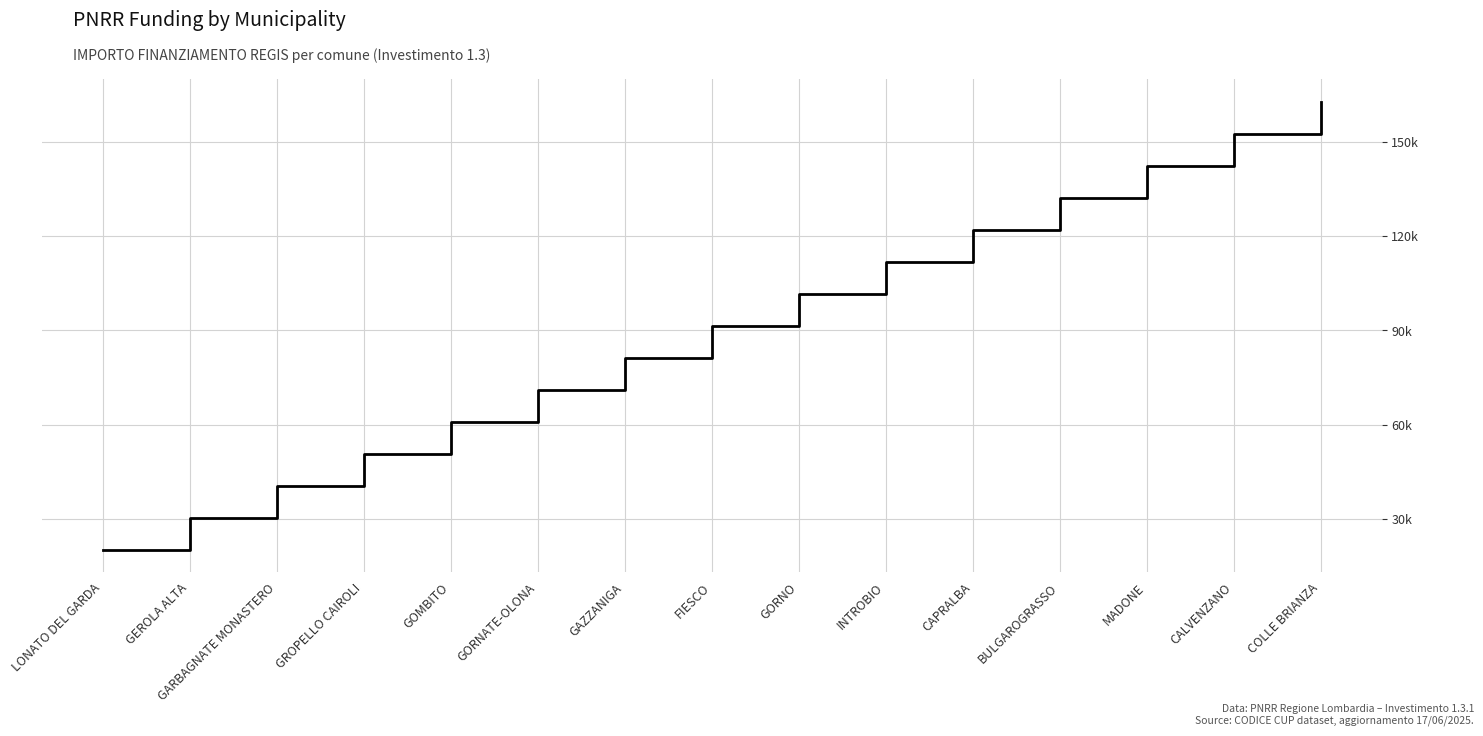

What is the label of the 3rd point from the right?

MADONE